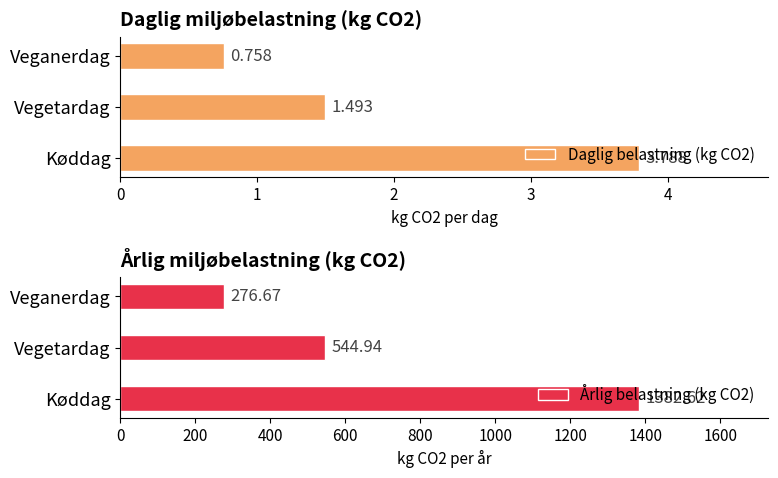

Rank the categories by Daglig belastning (kg CO2) value from highest to lowest.

Køddag, Vegetardag, Veganerdag